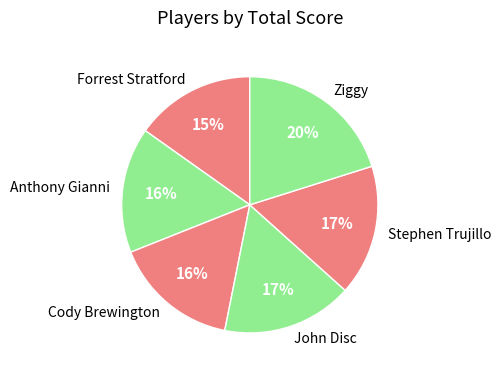

To the nearest percent, what portion does Forrest Stratford represent?

15%